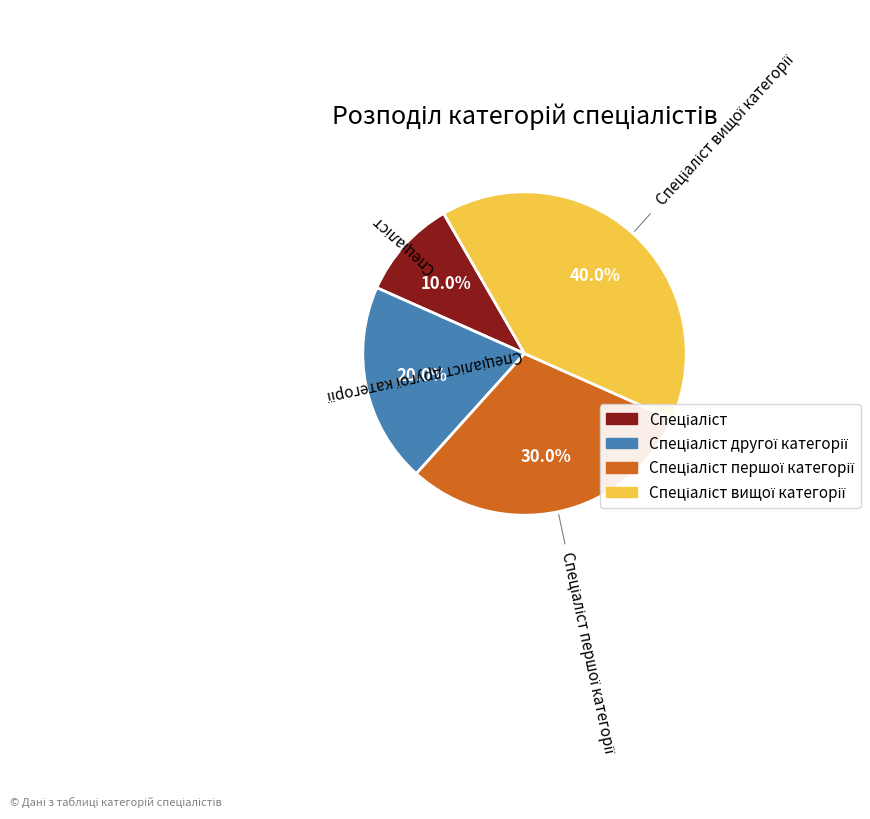

Is there a majority slice in this chart?

No